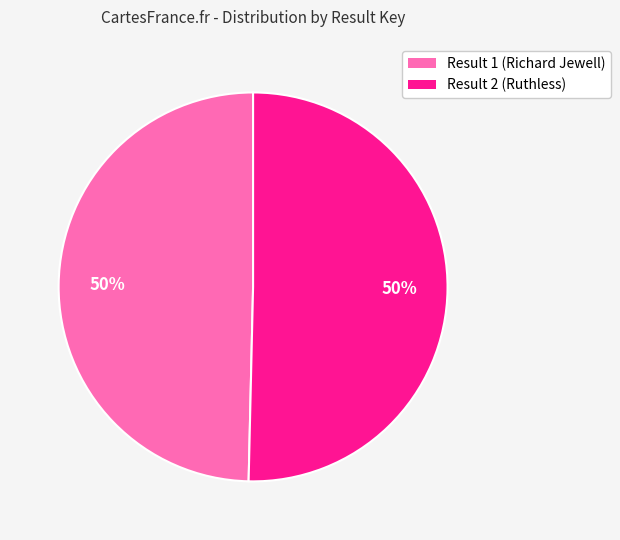

To the nearest percent, what is the average slice percentage?

50%